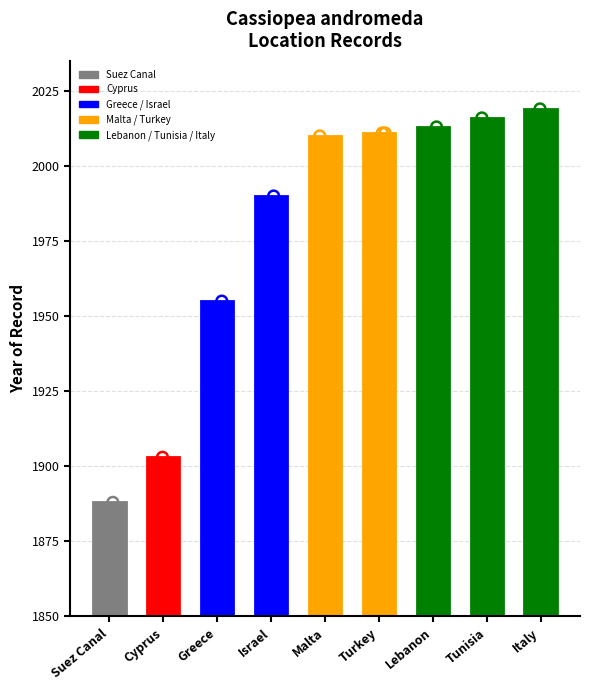

Between Malta and Suez Canal, which is larger?

Malta